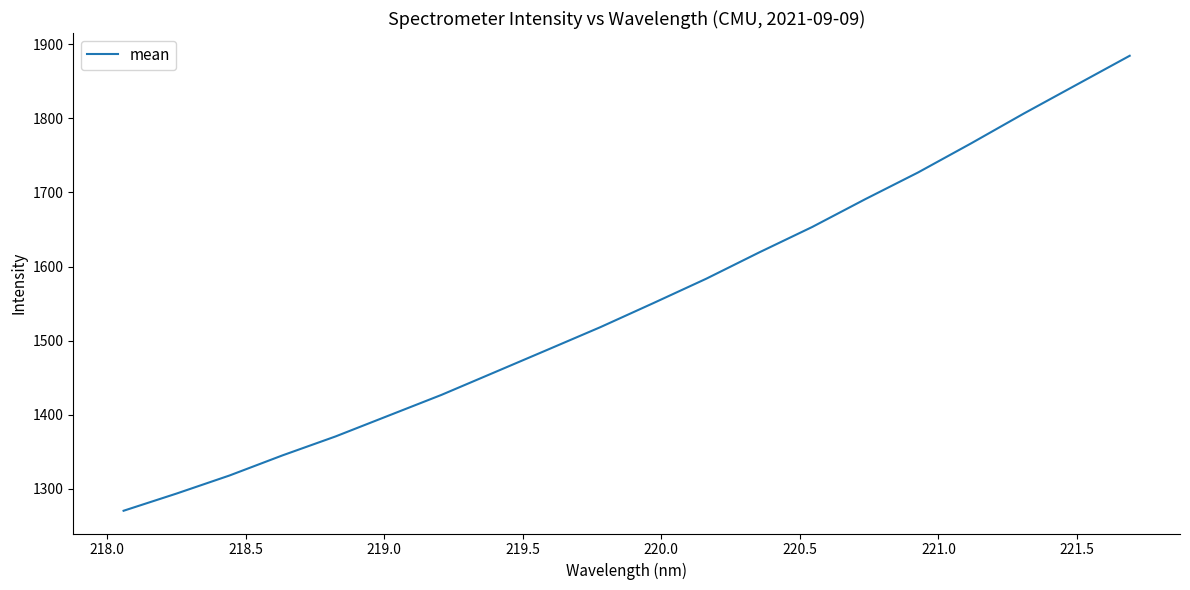

What is the maximum value shown in the chart?

1884.4